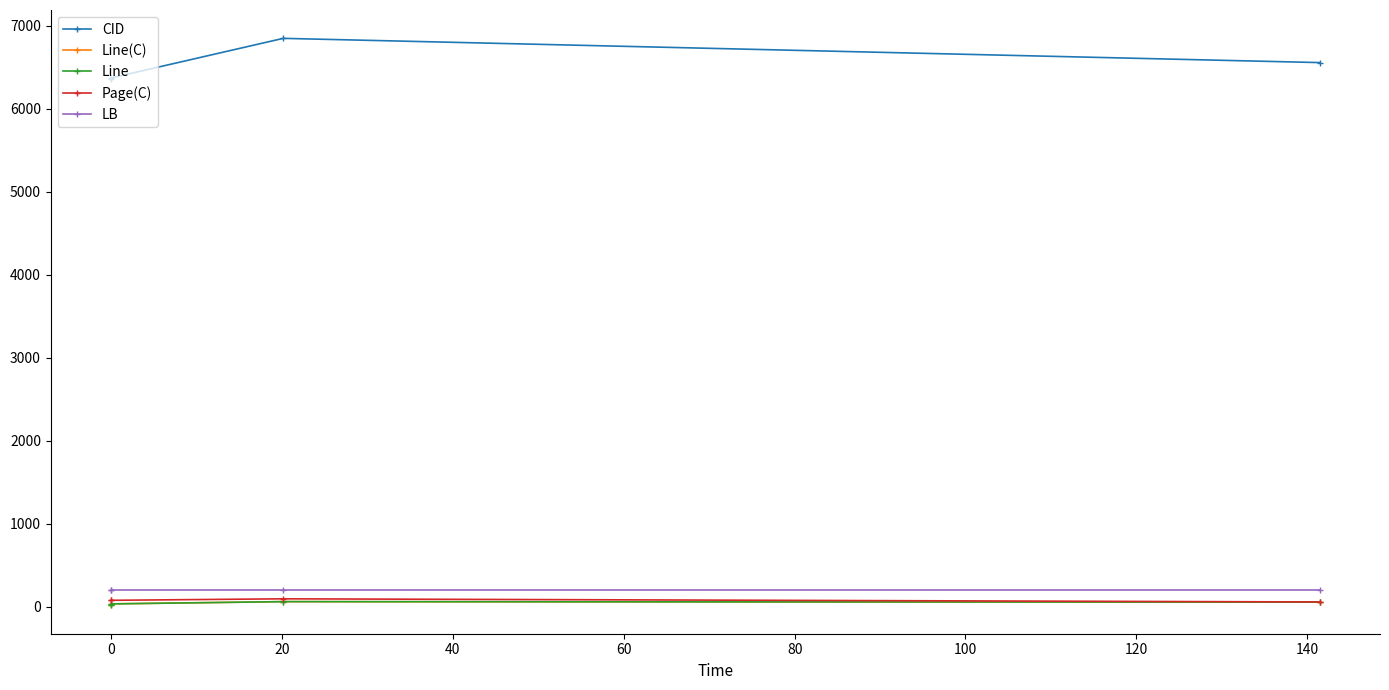

Does the chart have visible grid lines?

No